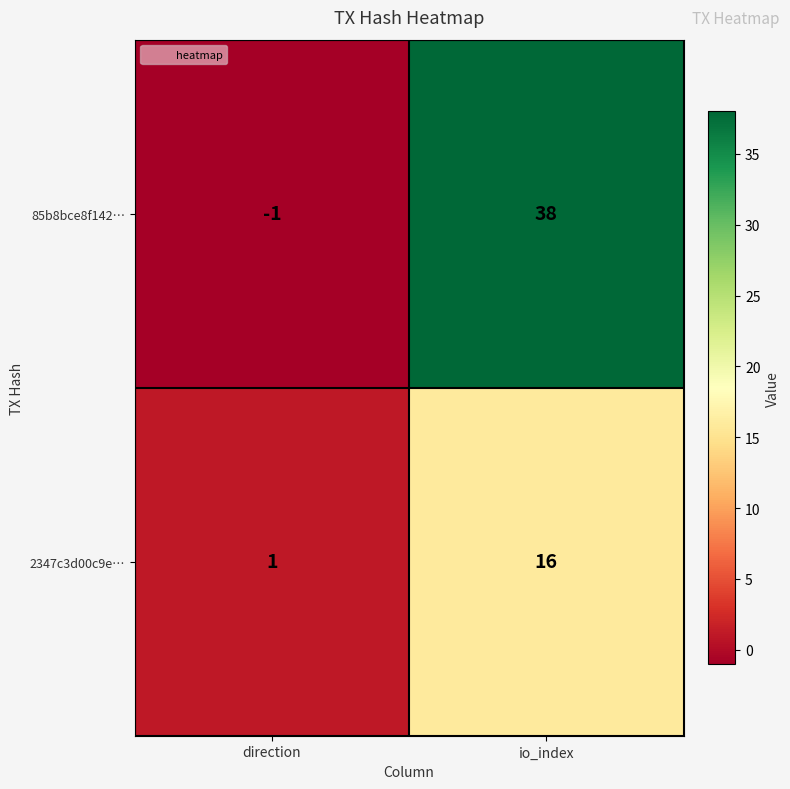

At which label is 2347c3d00c9e… closest to 8?

direction